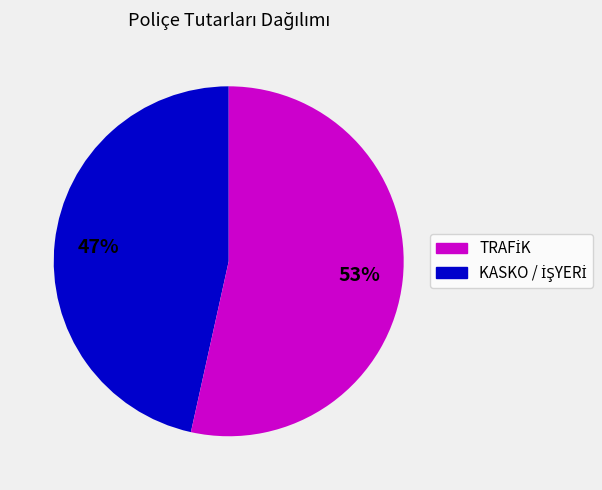

Is there a majority slice in this chart?

Yes